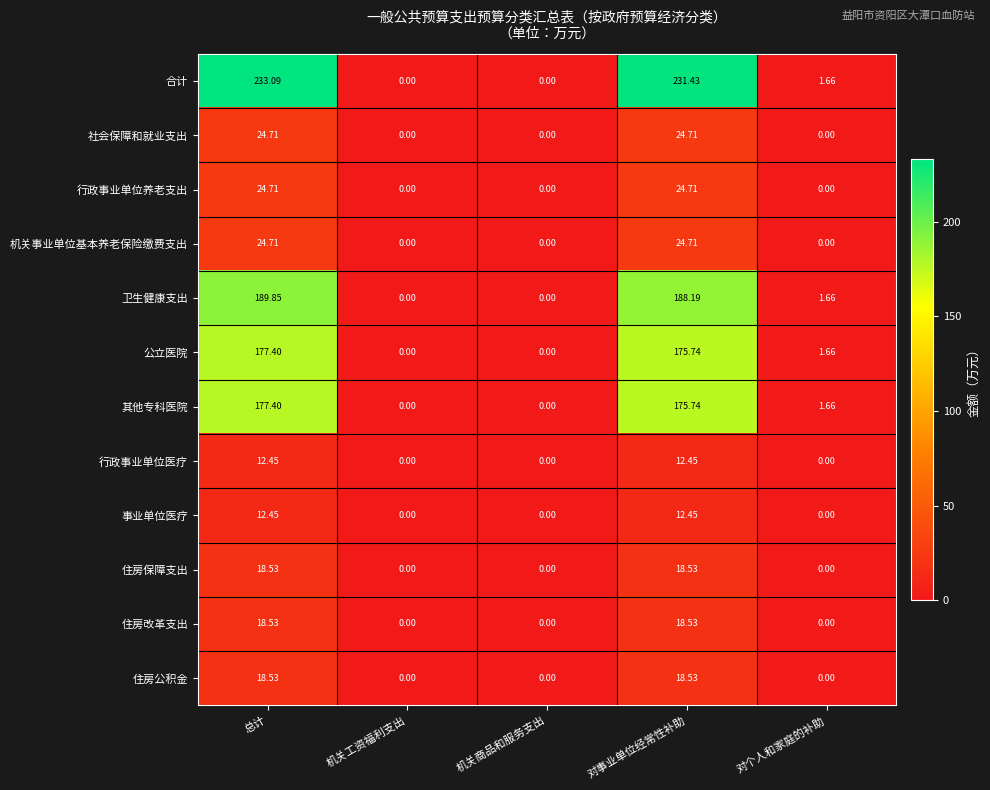

Is the value of 合计 at 机关工资福利支出 greater than the value of 公立医院 at 对事业单位经常性补助?

No